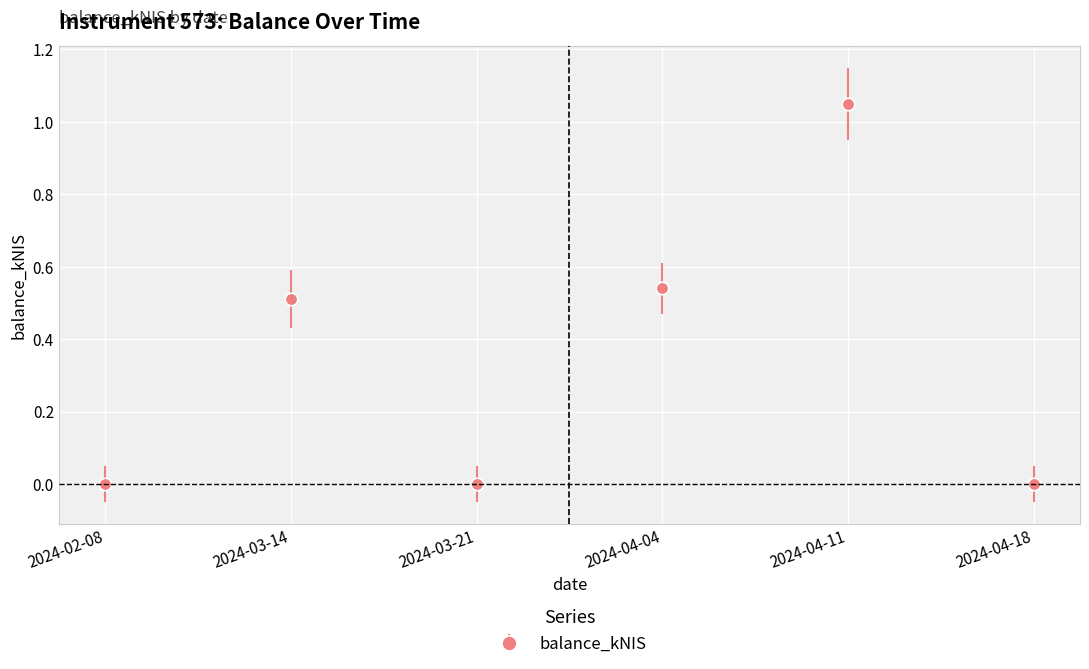

What position from the right is 2024-04-11?

2